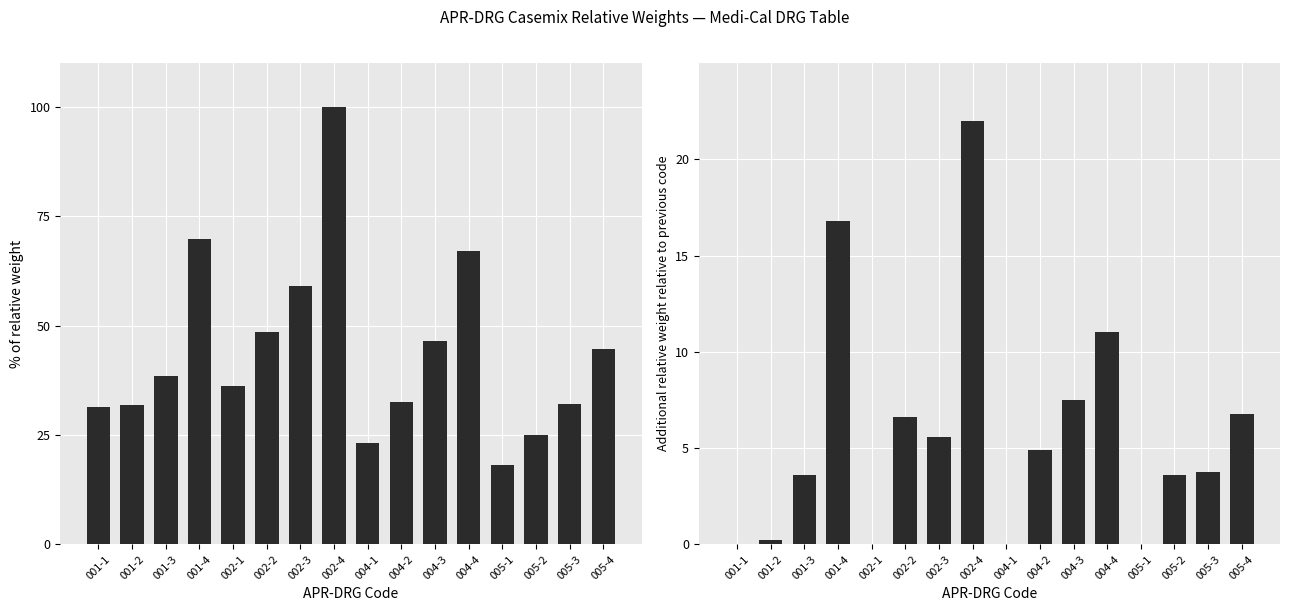

Where is HSRV Casemix Relative Weight nearest to the value 59?

002-3